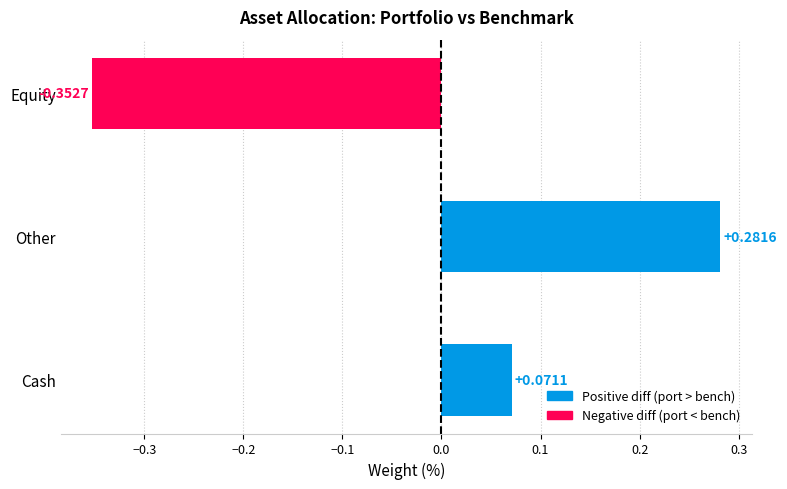

Count the number of categories in the chart.

3